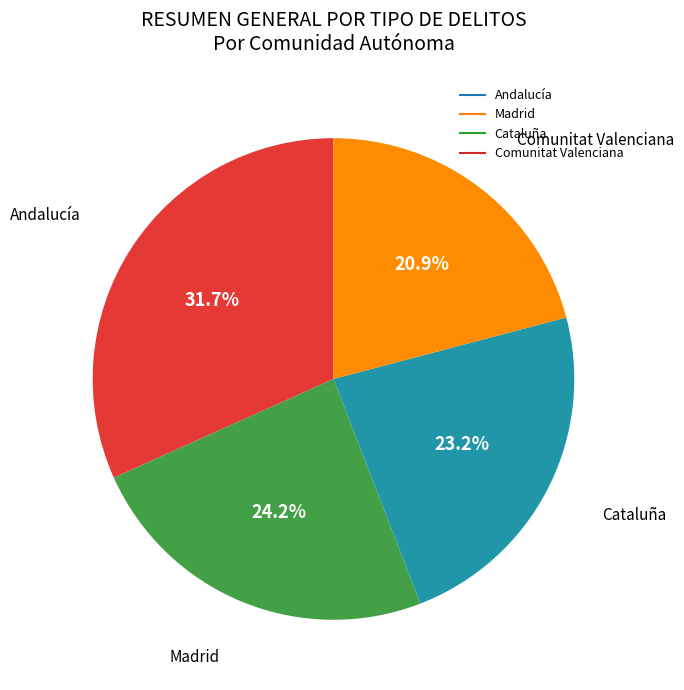

Does any single category account for the majority?

No